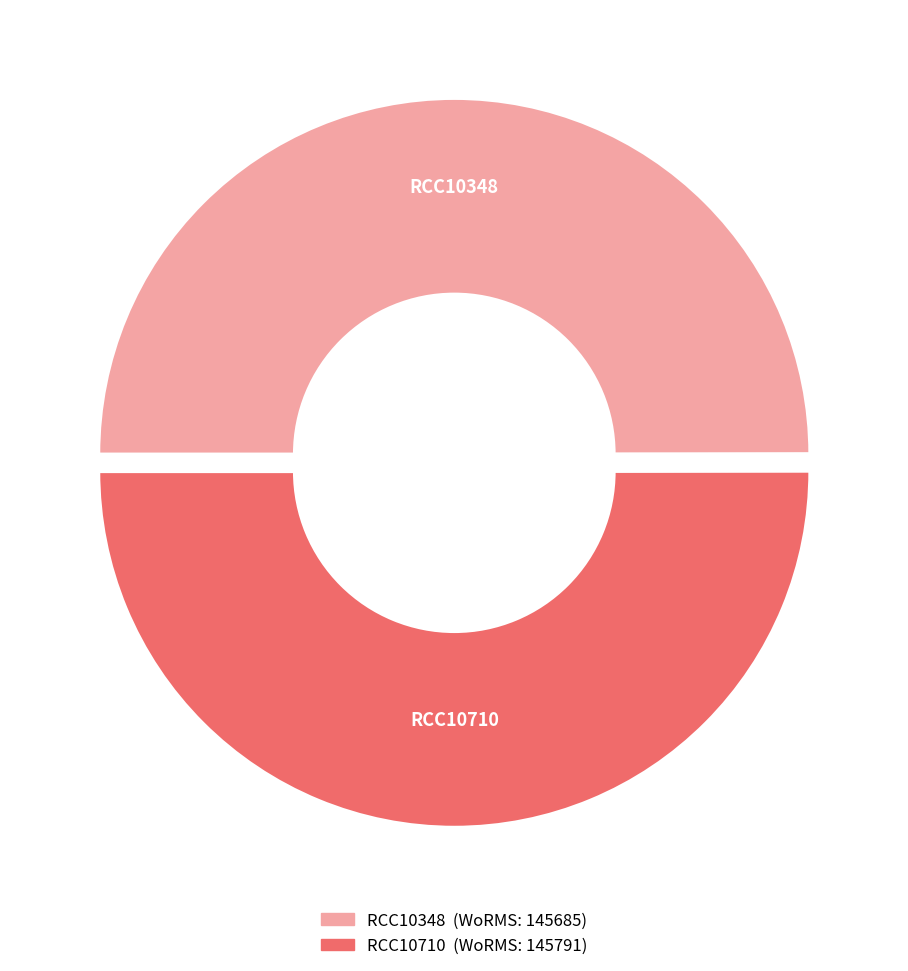

Is it true that RCC10710 is 40% of the pie?

False